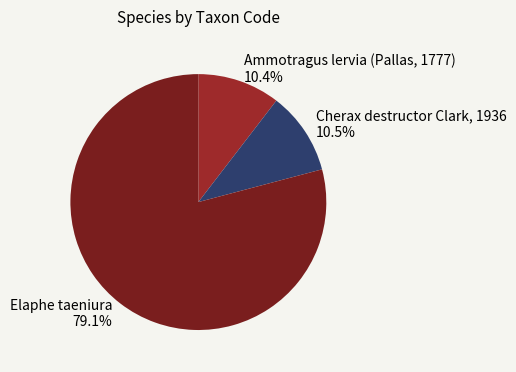

Does Elaphe taeniura account for over 50% of the chart?

Yes